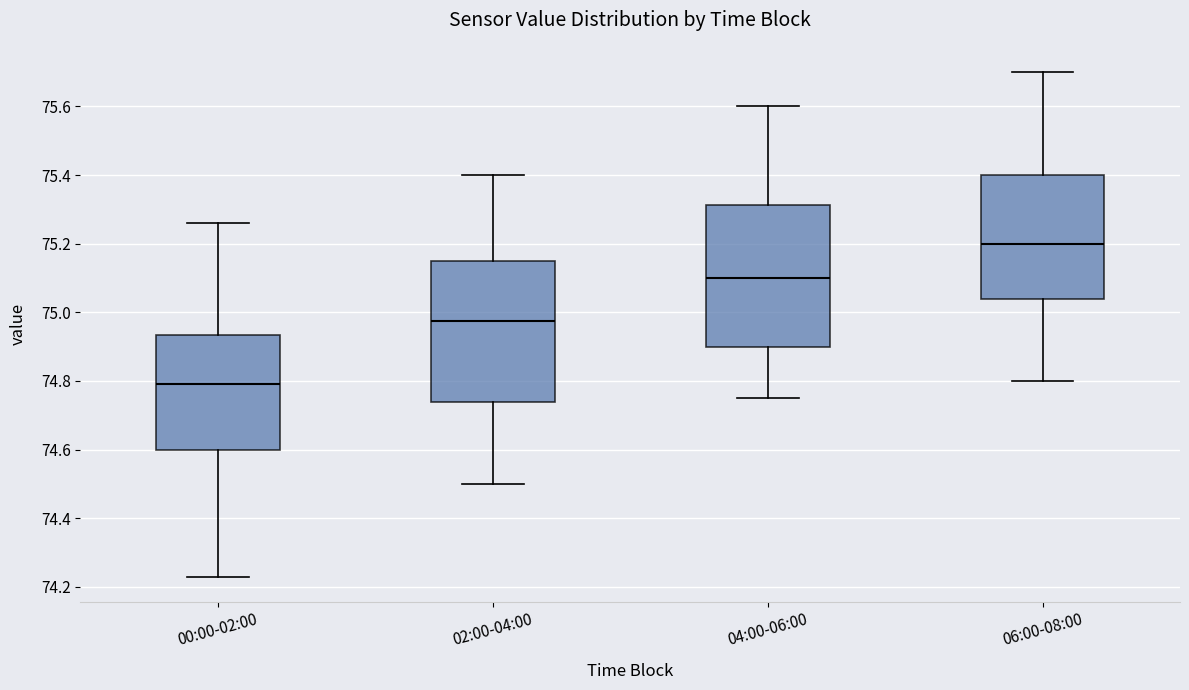

Where is the lower edge of the box for 06:00-08:00 on the y-axis? The values are not printed on the chart, so give them approximately, as read against the axis.

75.04